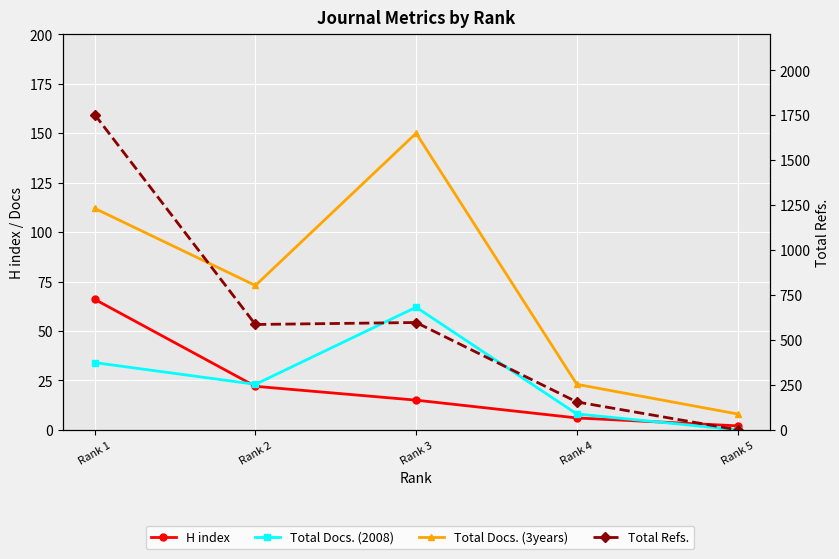

The Total Docs. (2008) series shows 22 at Rank 1. True or false?

False